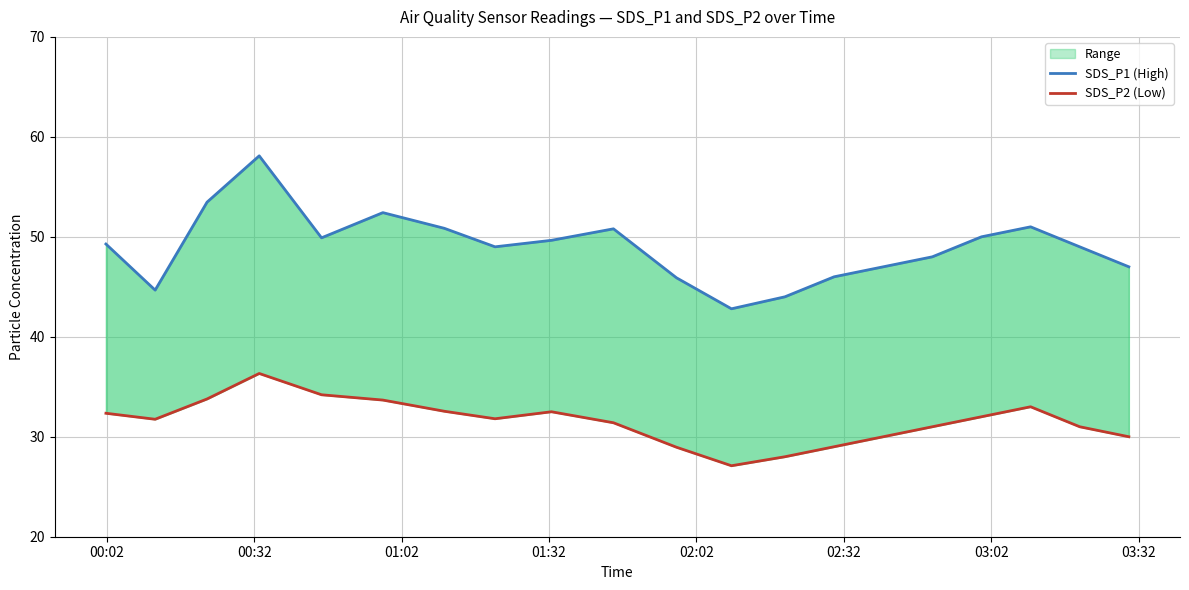

In SDS_P2 (Low), how many points are higher than both neighbors (excluding endpoints)?

3